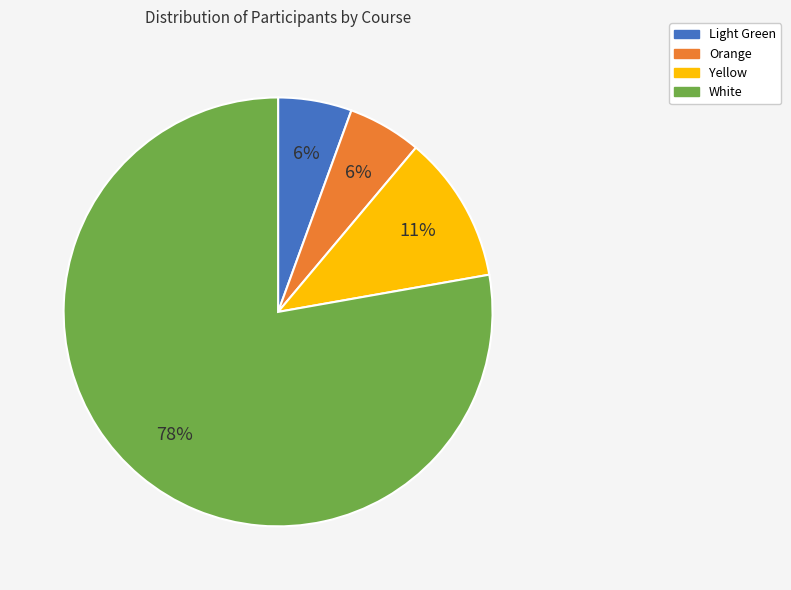

To the nearest percent, what portion does Yellow represent?

11%